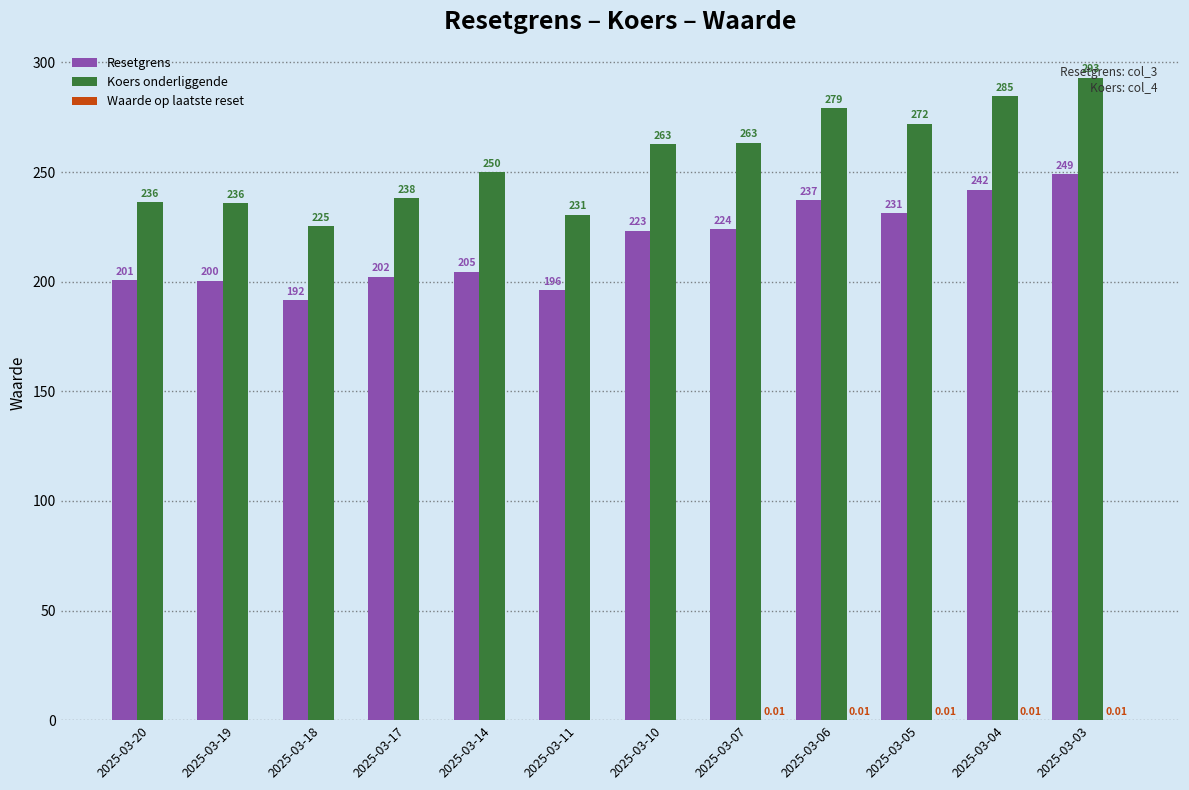

Between 2025-03-17 and 2025-03-11, which series saw the biggest shift?

Koers onderliggende